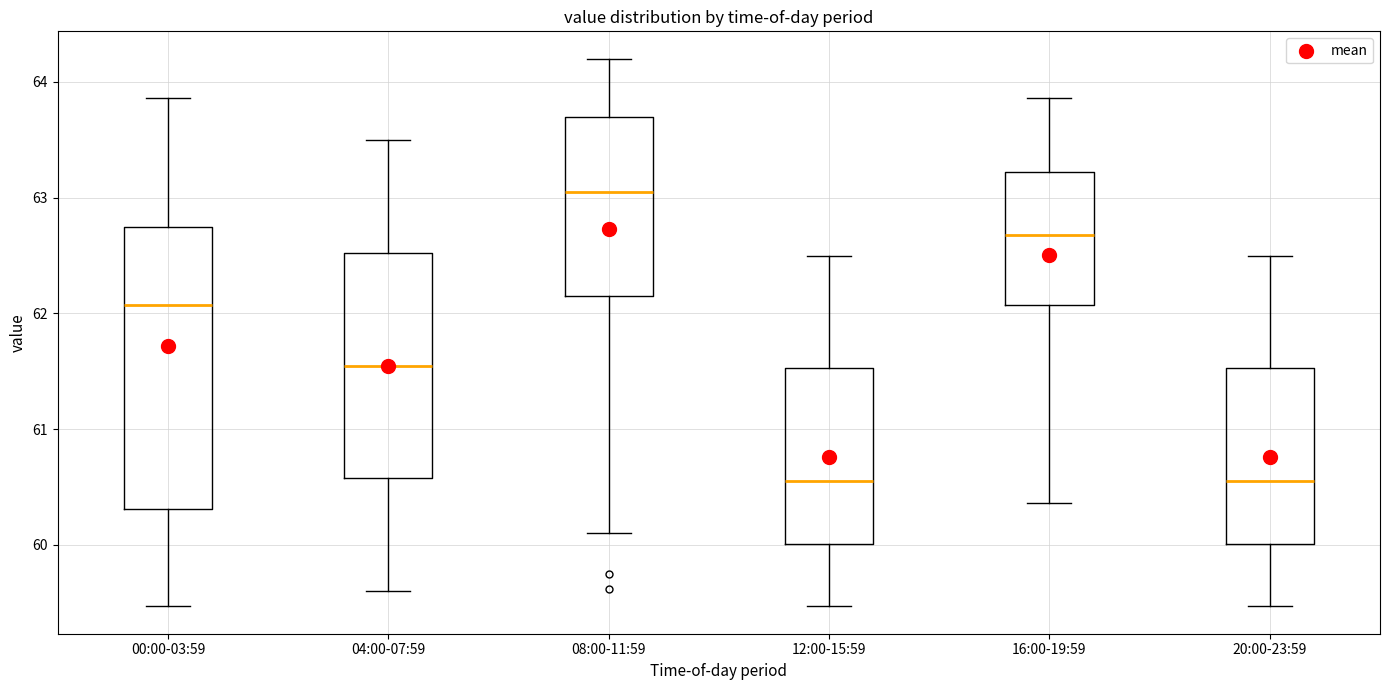

Which box is the tallest, from its lower edge to its upper edge?

00:00-03:59